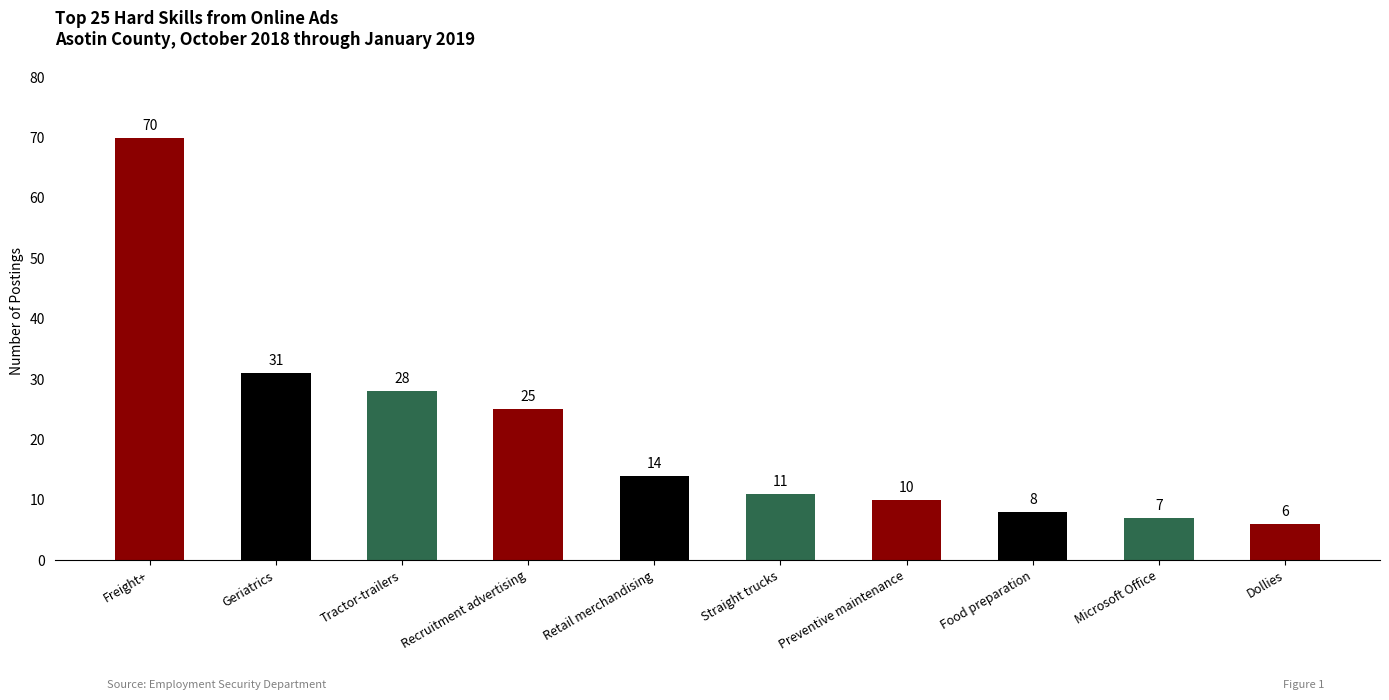

Reading right to left, what are all the values shown in this chart?

6	7	8	10	11	14	25	28	31	70